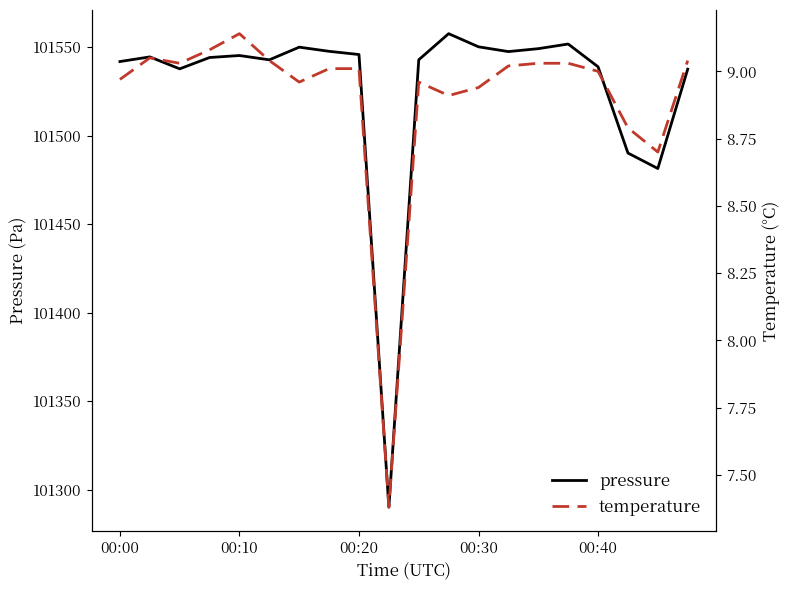

Which series has the largest range (max minus min)?

pressure